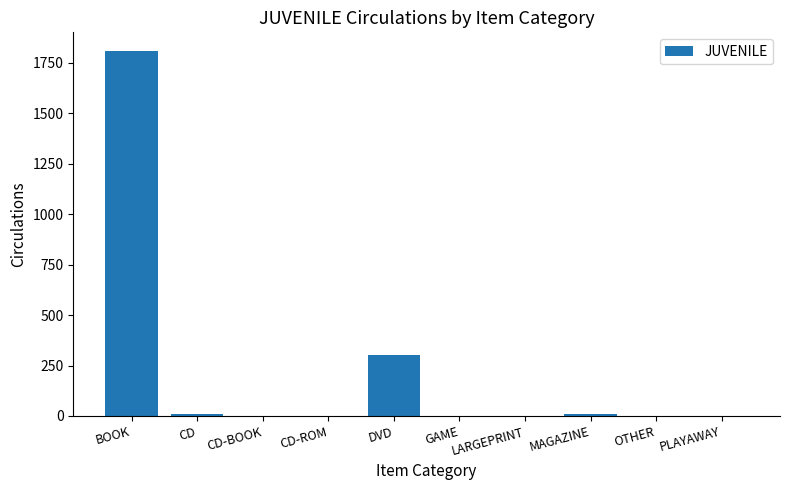

What is the maximum value shown in the chart?

1811